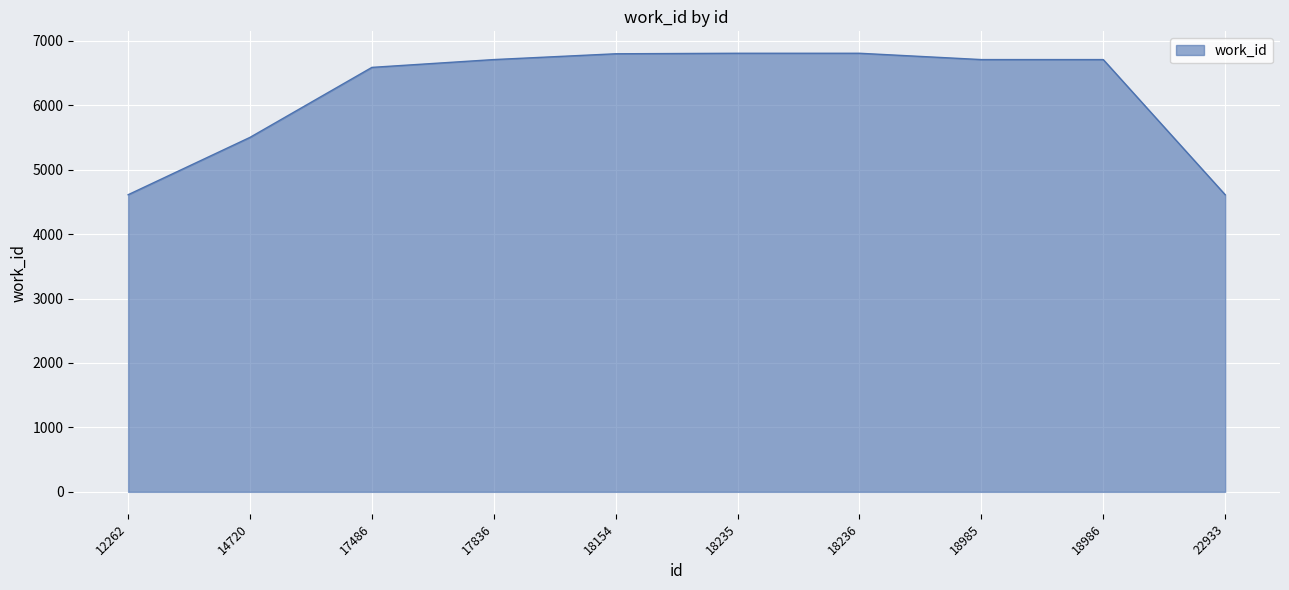

Where is the data nearest to the value 5708?

14720